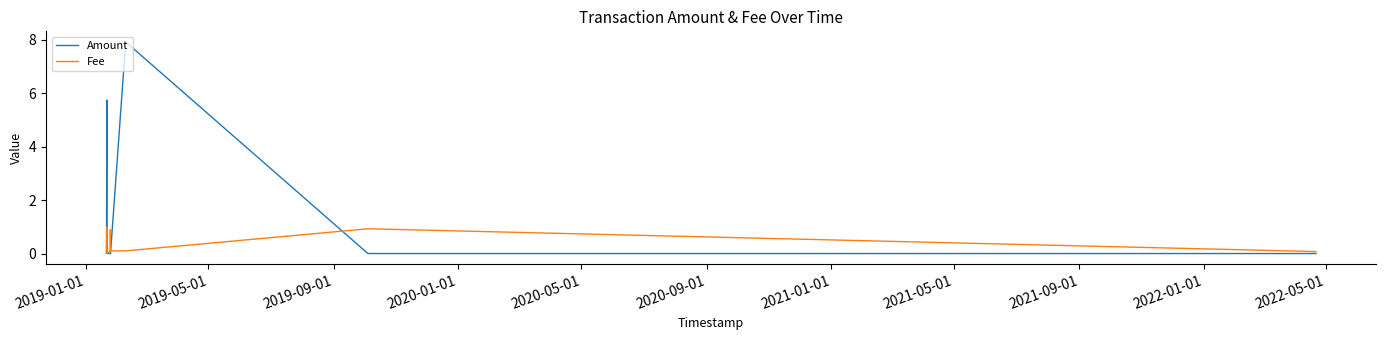

Which series has the largest range (max minus min)?

Amount